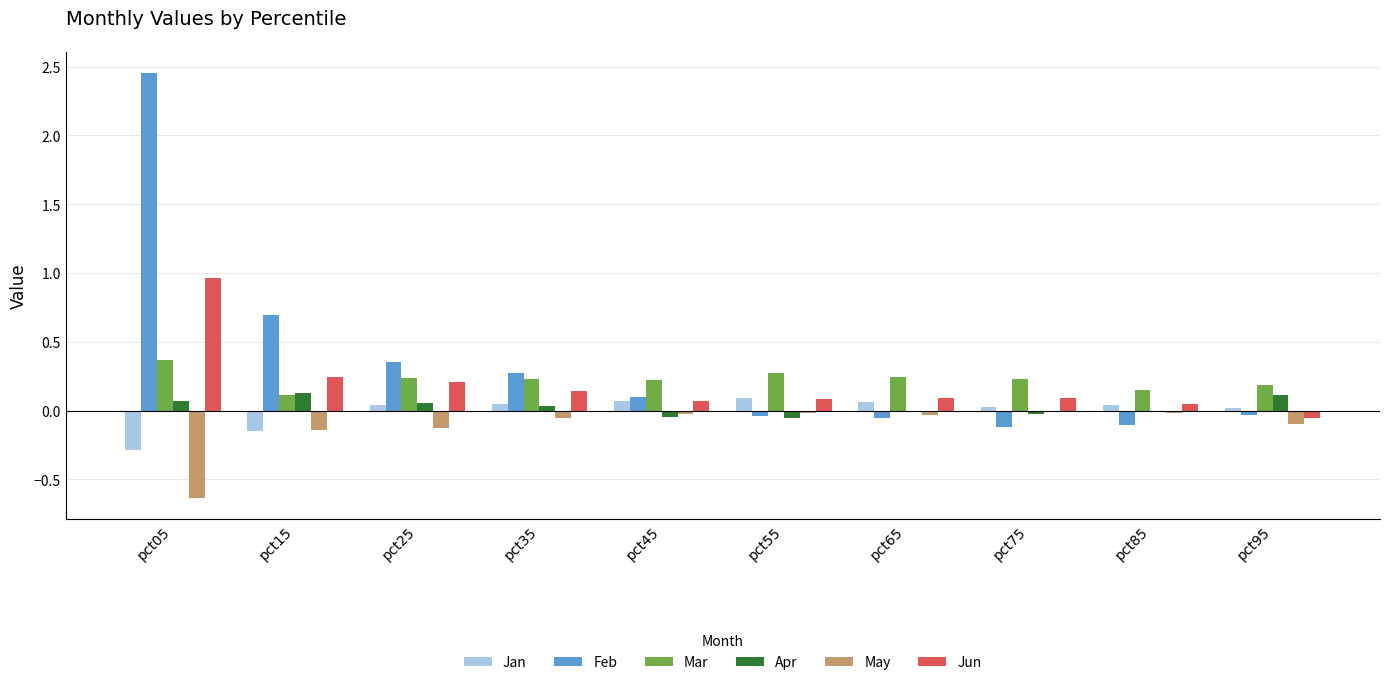

What is the sum of the May values at pct15 and pct55?

-0.2